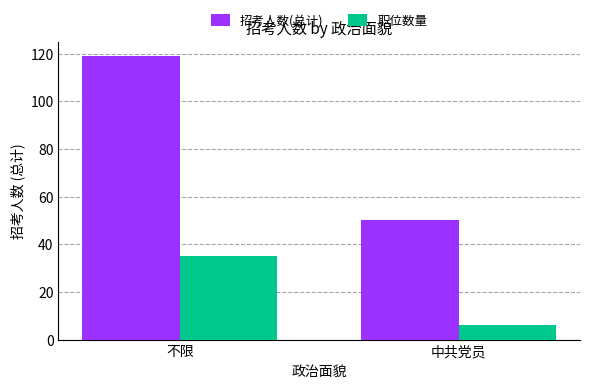

What is the difference between the 招考人数(总计) values at 不限 and 中共党员?

69